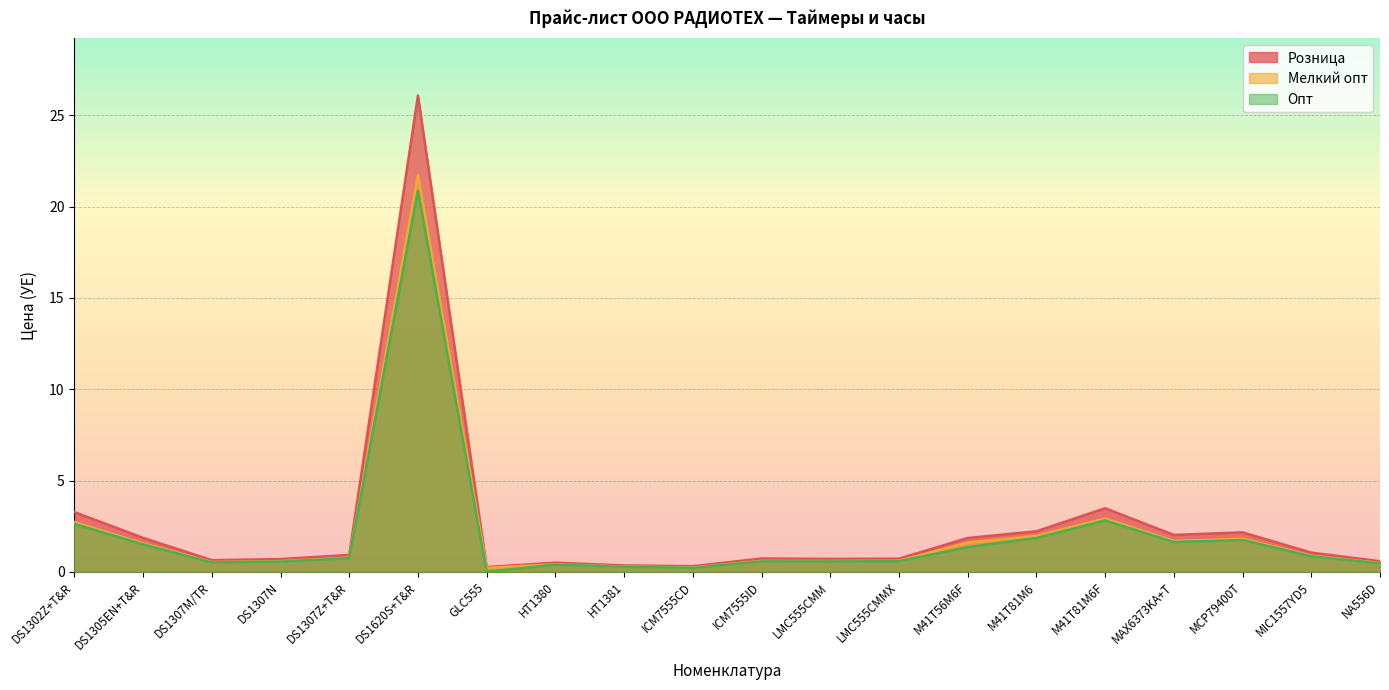

Is it true that Мелкий опт equals 0.5 at DS1307Z+T&R?

False